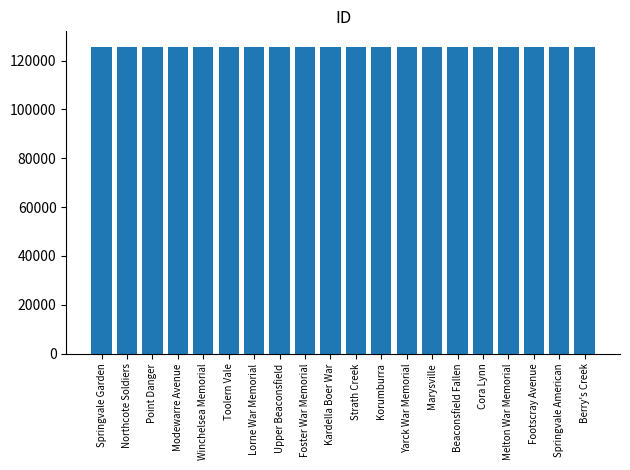

How many data points are less than 125633?

10